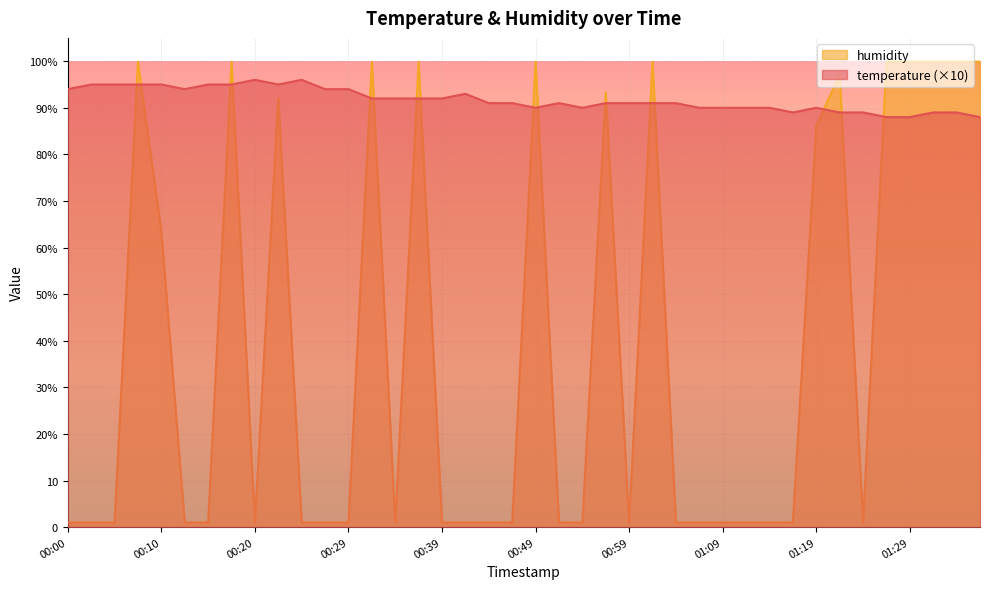

How many series are shown in this chart?

2